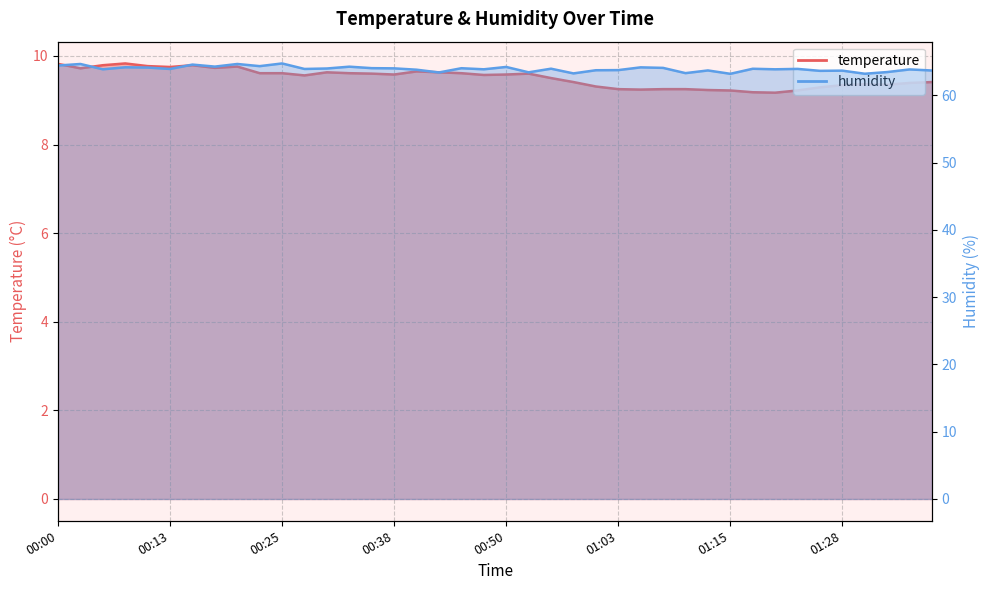

What is the label of the 24th point from the left?

00:58